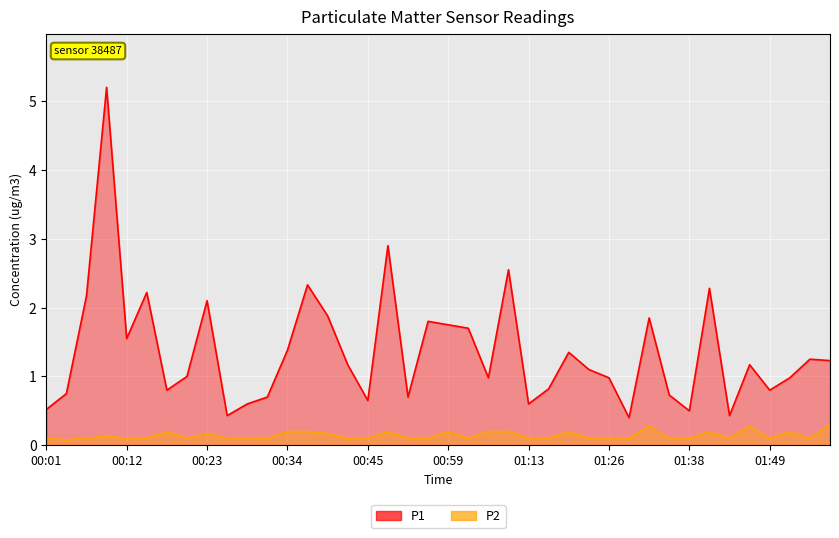

How many series are shown in this chart?

2